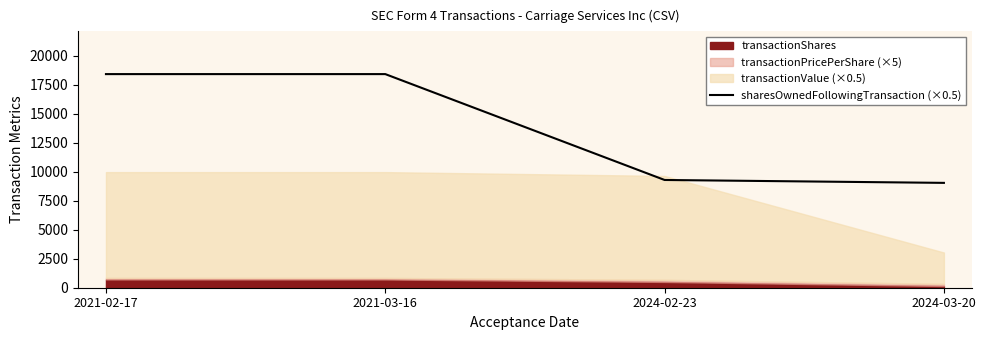

List the labels in order of value, smallest first.

2024-03-20, 2024-02-23, 2021-02-17, 2021-03-16